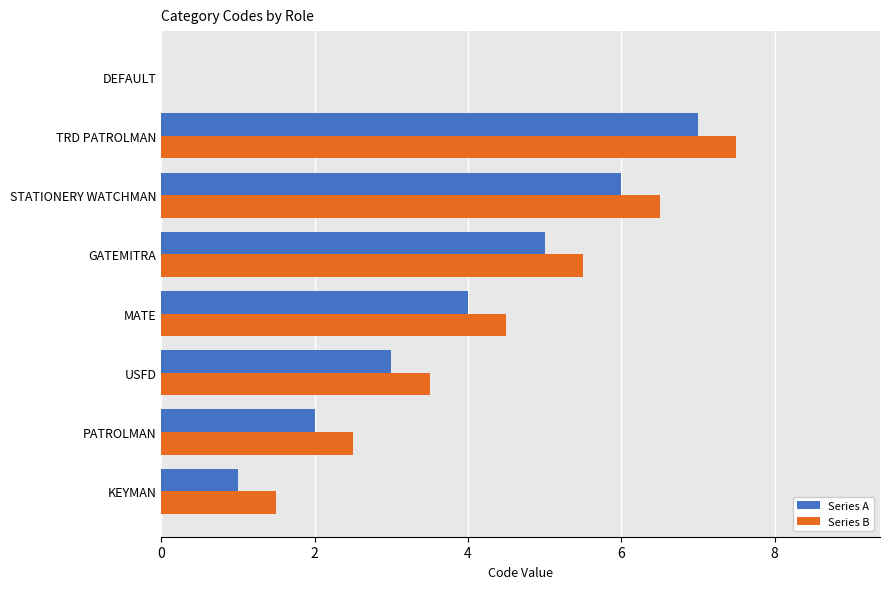

Is it true that Series A equals 9.4 at TRD PATROLMAN?

False